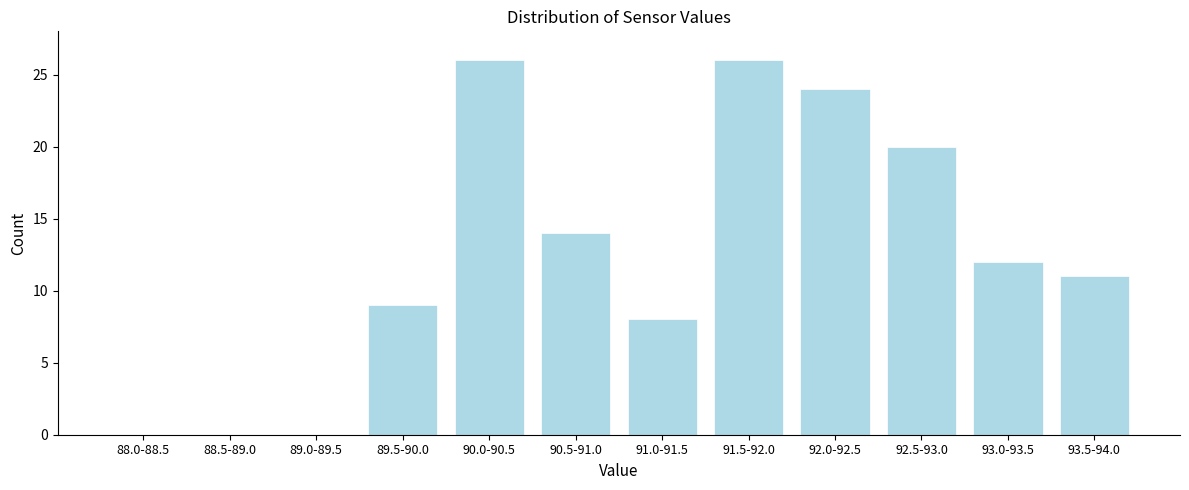

Reading right to left, what are all the values shown in this chart?

93.5-94.0=11	93.0-93.5=12	92.5-93.0=20	92.0-92.5=24	91.5-92.0=26	91.0-91.5=8	90.5-91.0=14	90.0-90.5=26	89.5-90.0=9	89.0-89.5=0	88.5-89.0=0	88.0-88.5=0